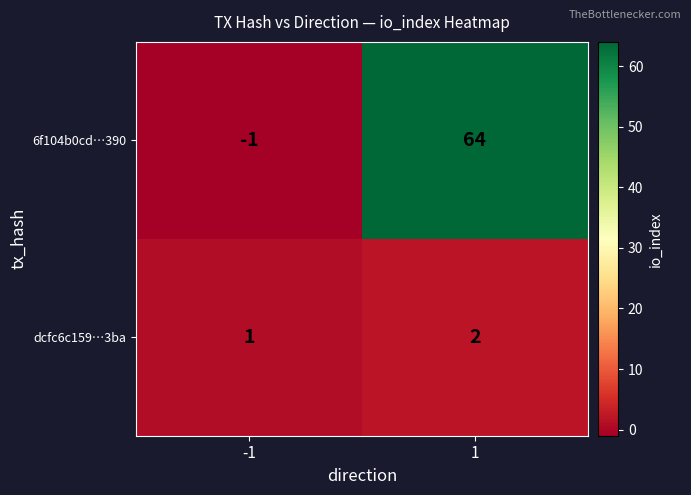

Which label corresponds to the smallest value in the chart?

-1